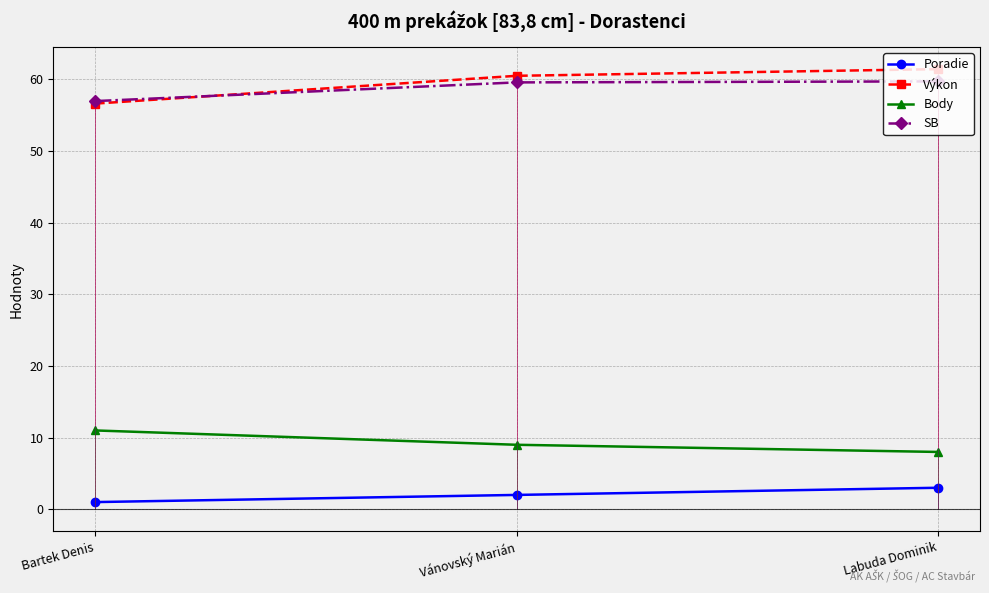

Which series has the widest spread of values?

Výkon